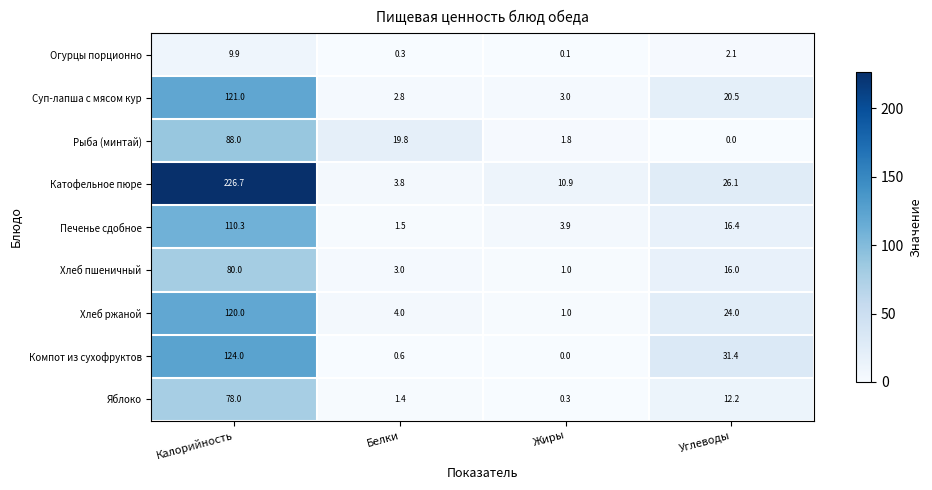

What is the sum of the Рыба (минтай) values at Калорийность and Белки?

107.8